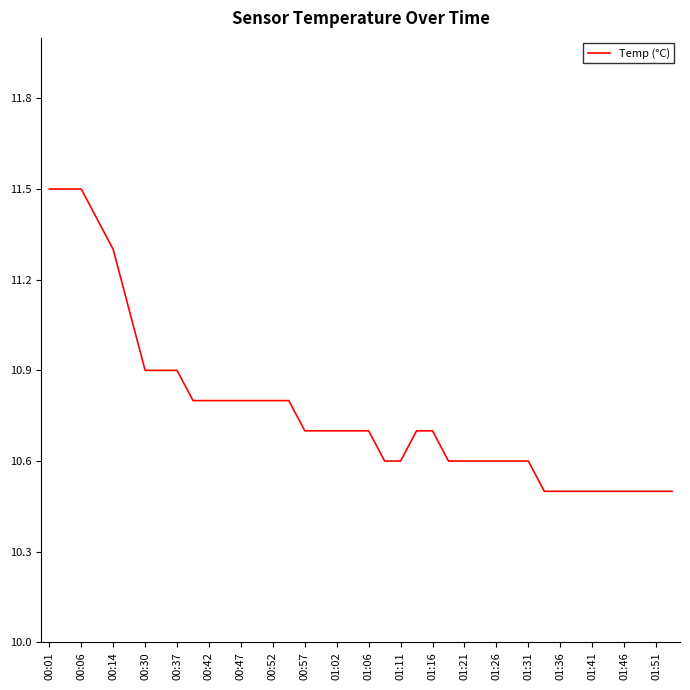

What is the smallest value displayed?

10.5